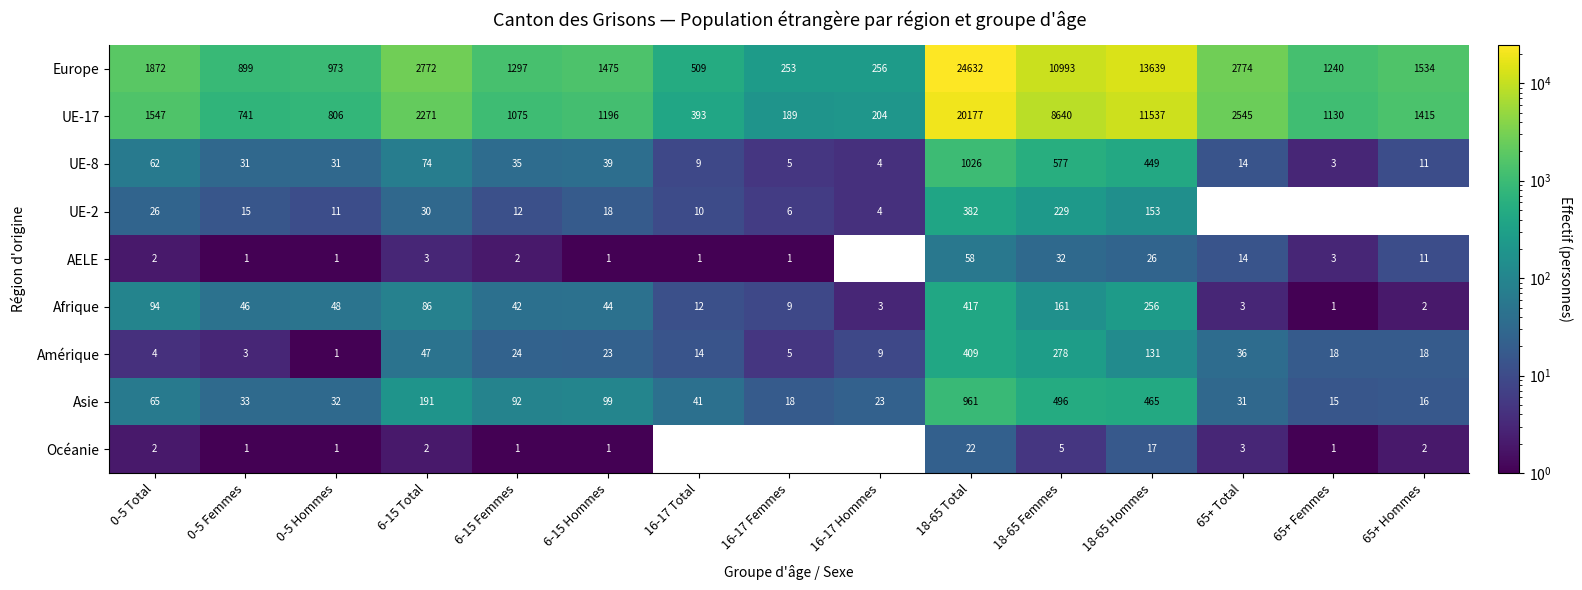

What is the difference between the AELE values at 18-65 Total and 0-5 Femmes?

57